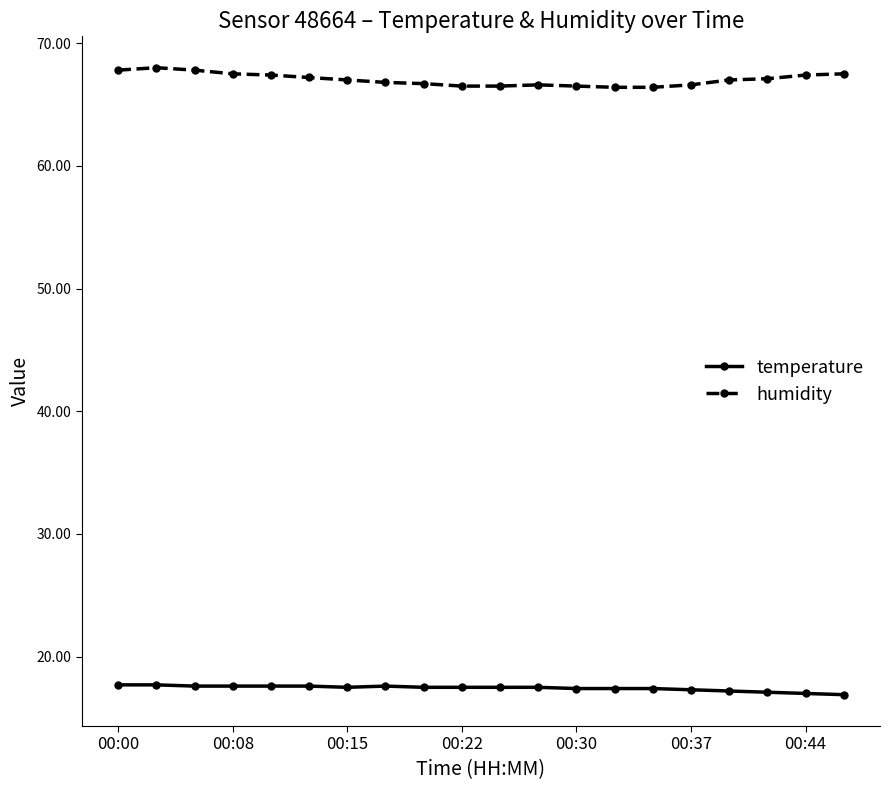

True or false: humidity and temperature intersect in this chart.

False